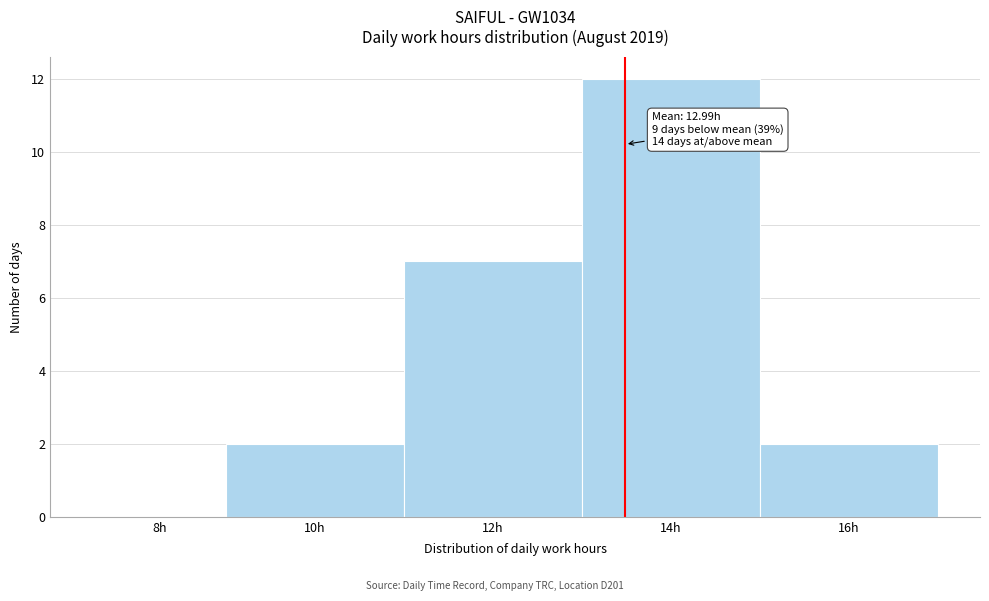

Reading left to right, transcribe all the data shown in this chart.

8h=0	10h=2	12h=7	14h=12	16h=2